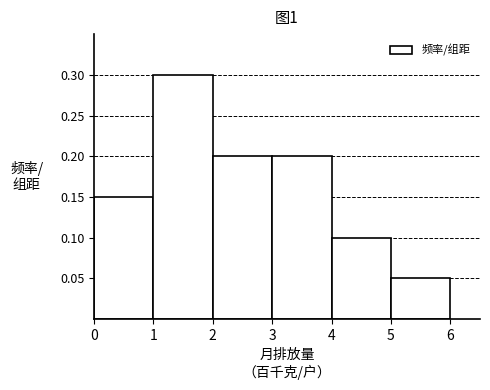

Over which range of the x-axis is the bar tallest?

1 to 2